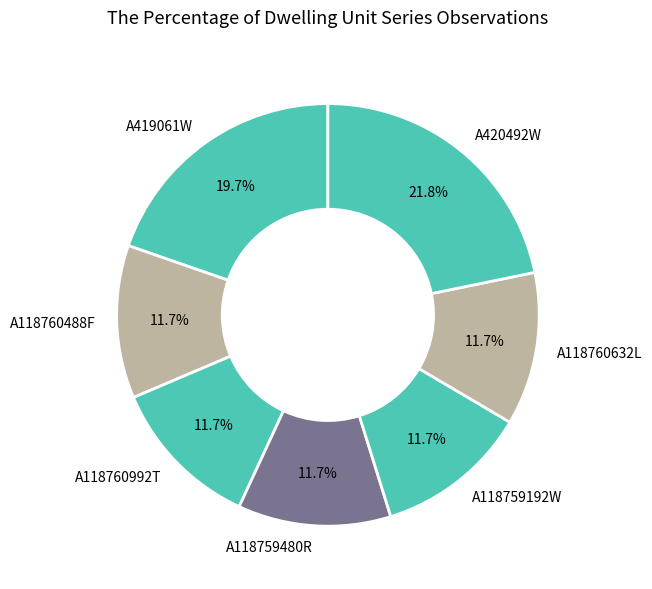

To the nearest percent, what is the combined percentage of A420492W and A118760632L?

33%